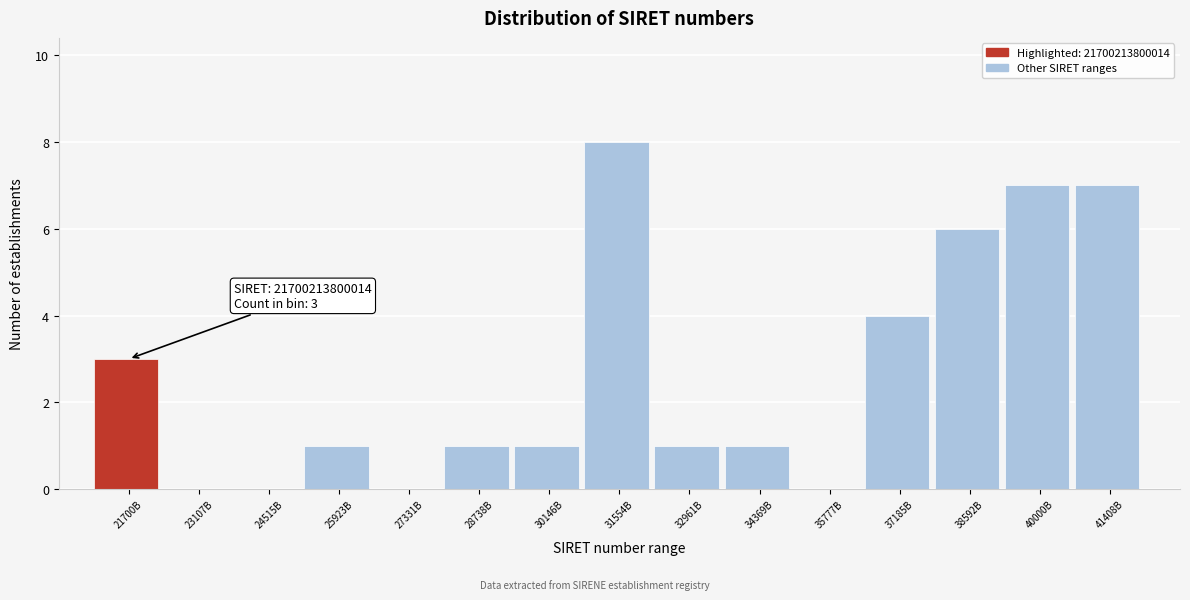

Reading right to left, extract all data points from this chart.

41408B=7	40000B=7	38592B=6	37185B=4	35777B=0	34369B=1	32961B=1	31554B=8	30146B=1	28738B=1	27331B=0	25923B=1	24515B=0	23107B=0	21700B=3